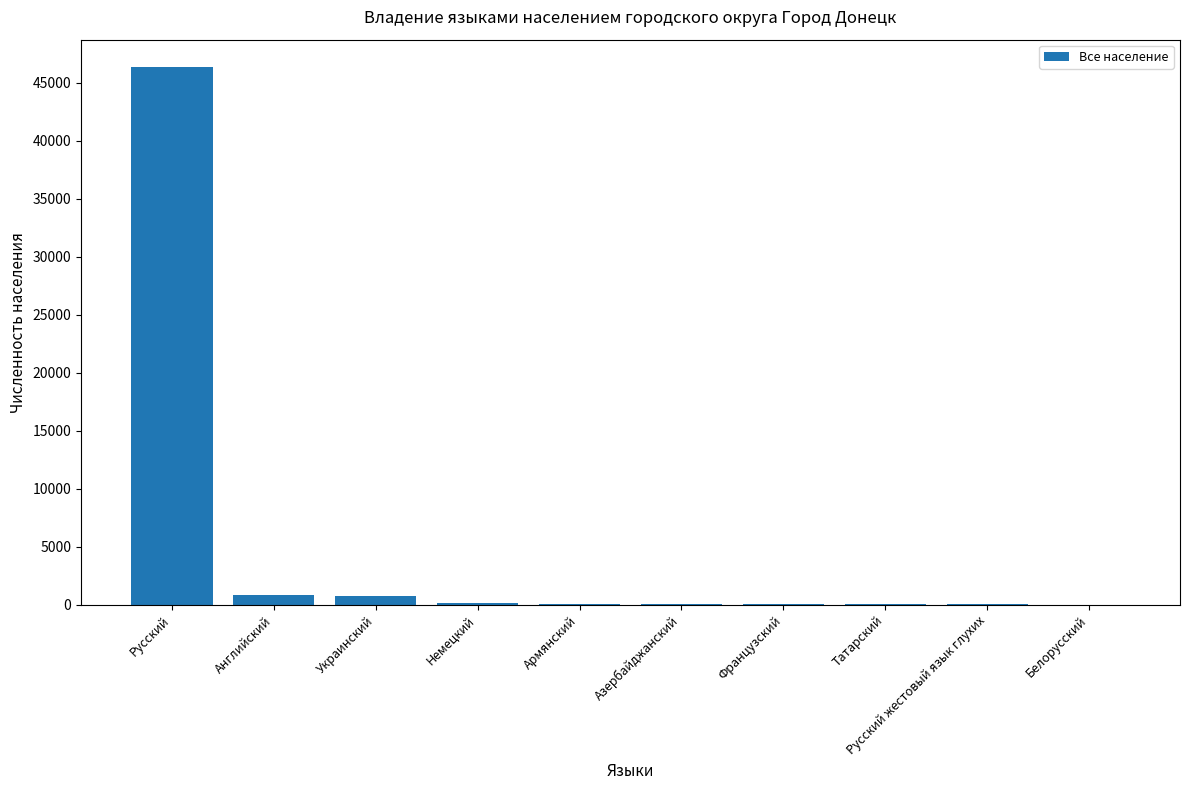

How many categories are shown in the chart?

10